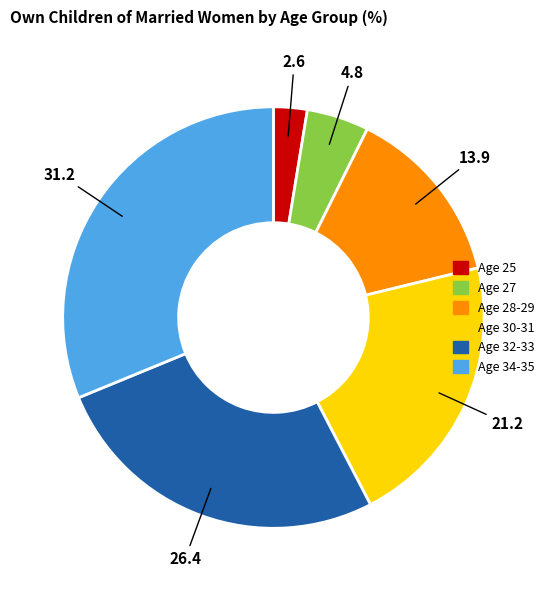

What is the ratio of the value at Age 28-29 to the value at Age 34-35?

0.4